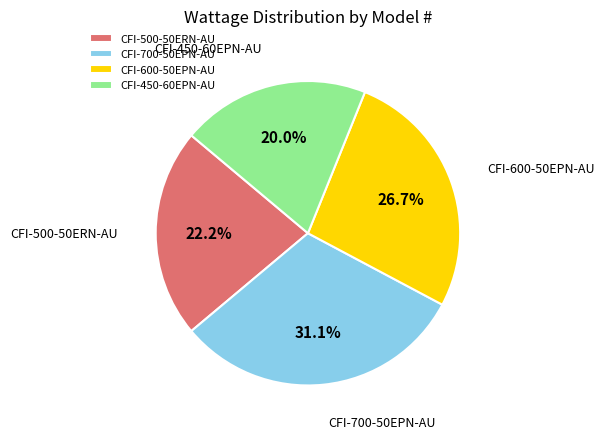

Which slice is the smallest?

CFI-450-60EPN-AU